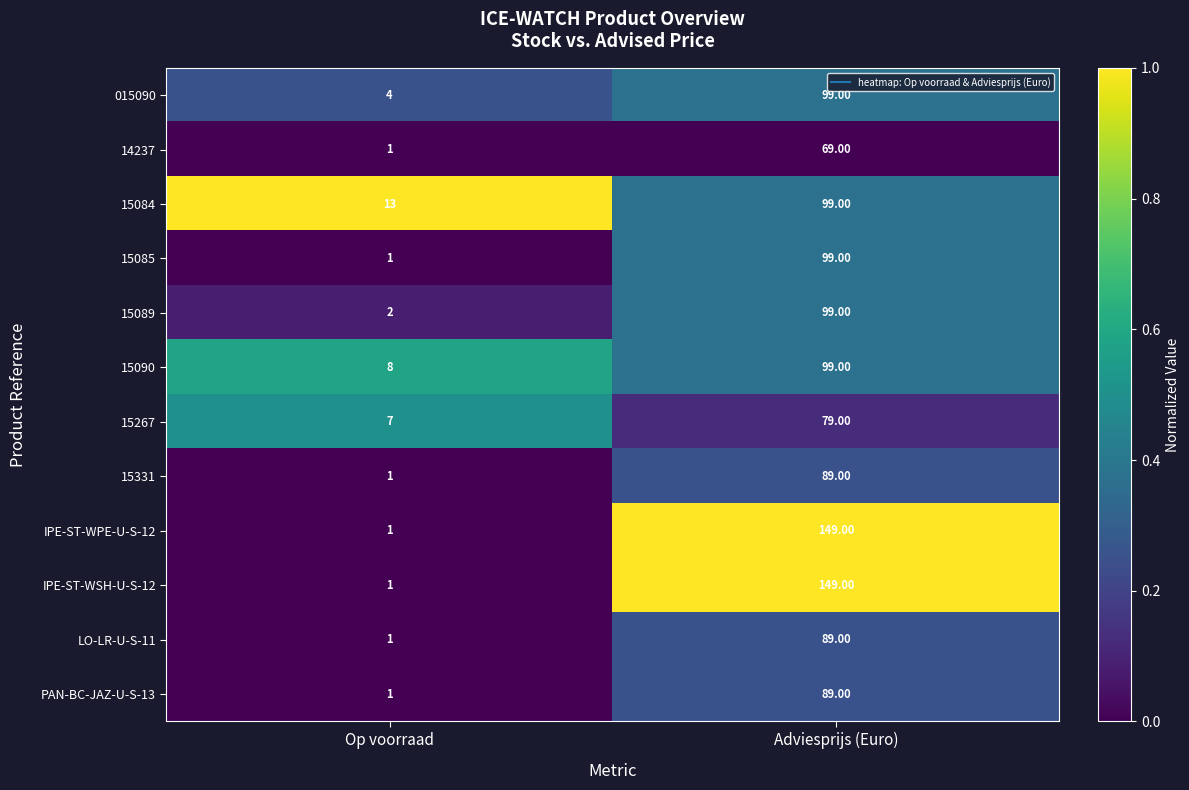

What is the average value of the 15331 series?

45